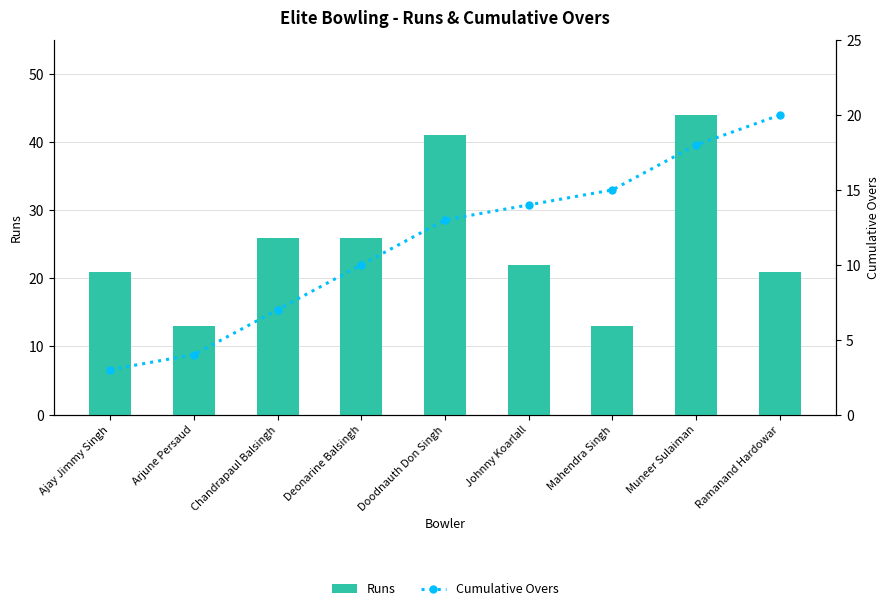

What is the approximate value of Runs at Mahendra Singh?

13